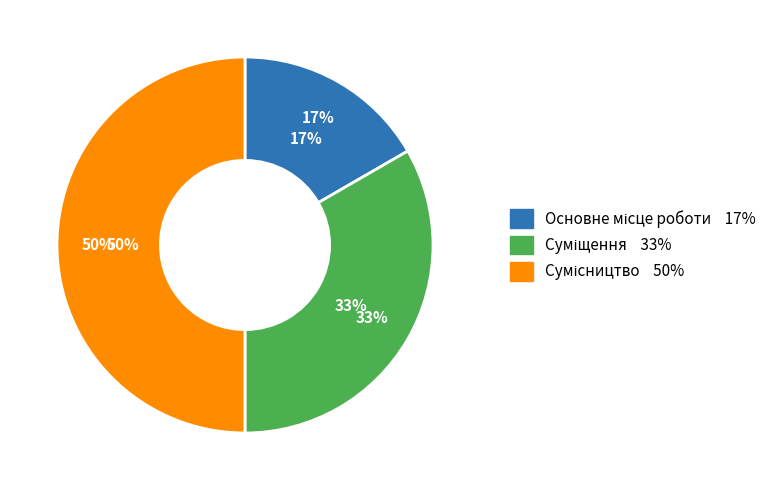

To the nearest percent, what portion does Суміщення represent?

33%